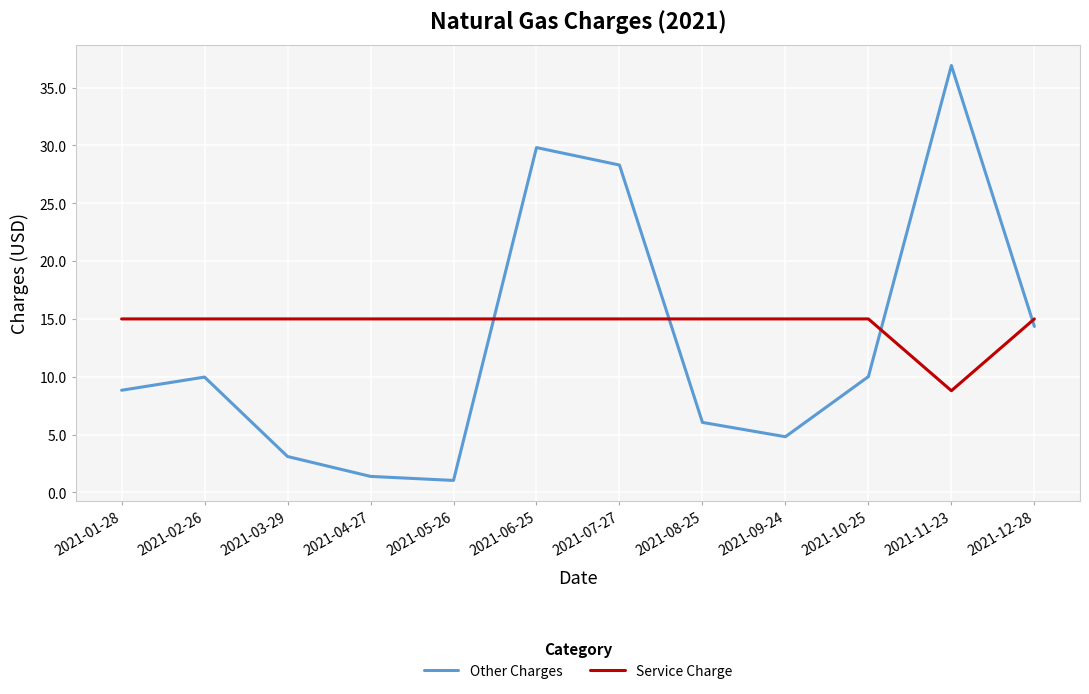

What is the difference between the highest and lowest values at 2021-06-25?

14.8